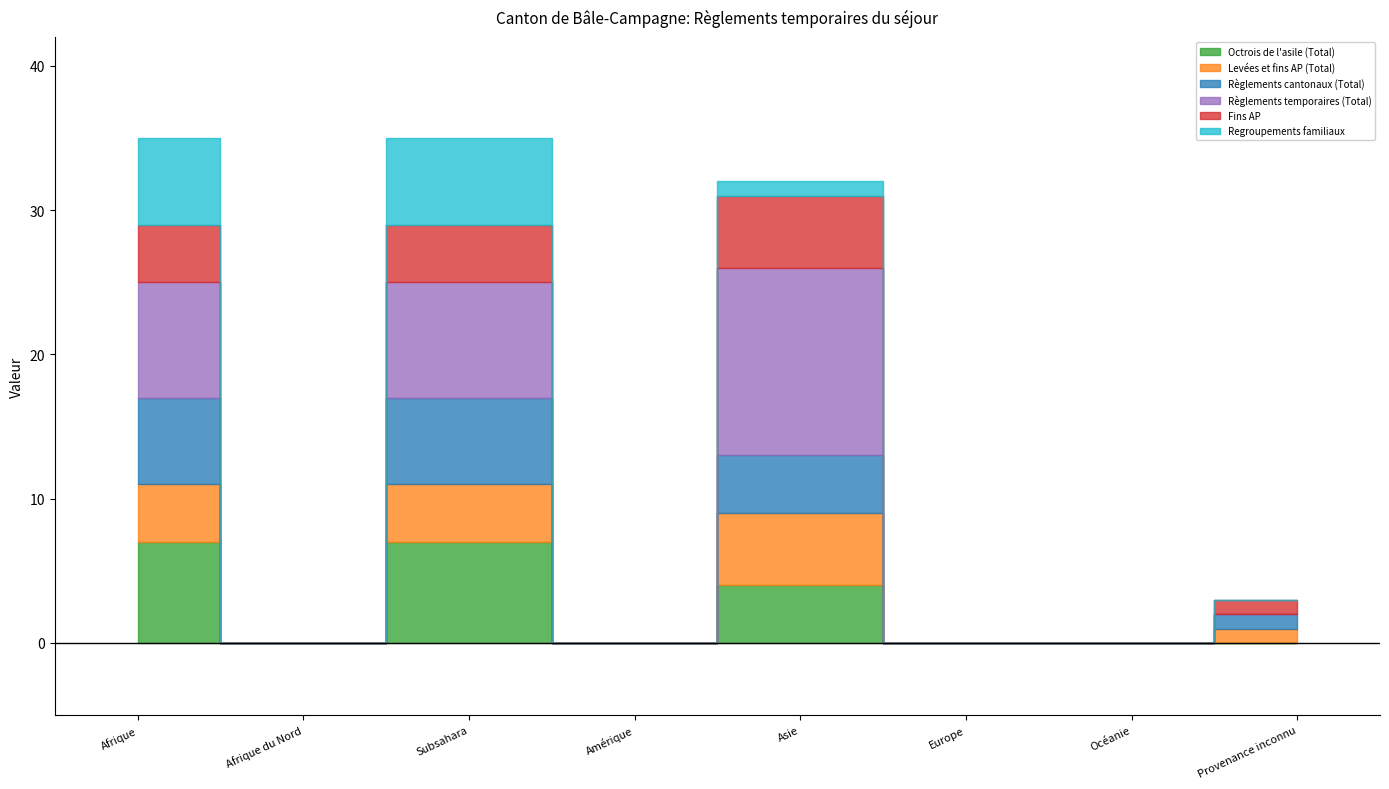

What is the difference between the second highest and minimum values in the Règlements temporaires (Total) series?

8